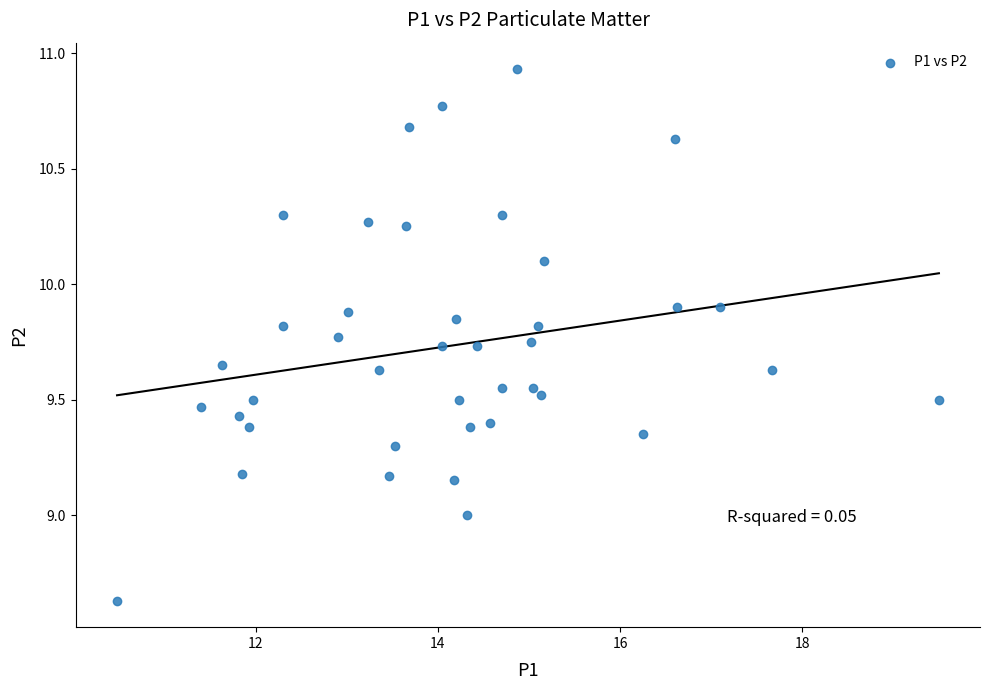

What is the range of Y values (max minus min)?

2.3